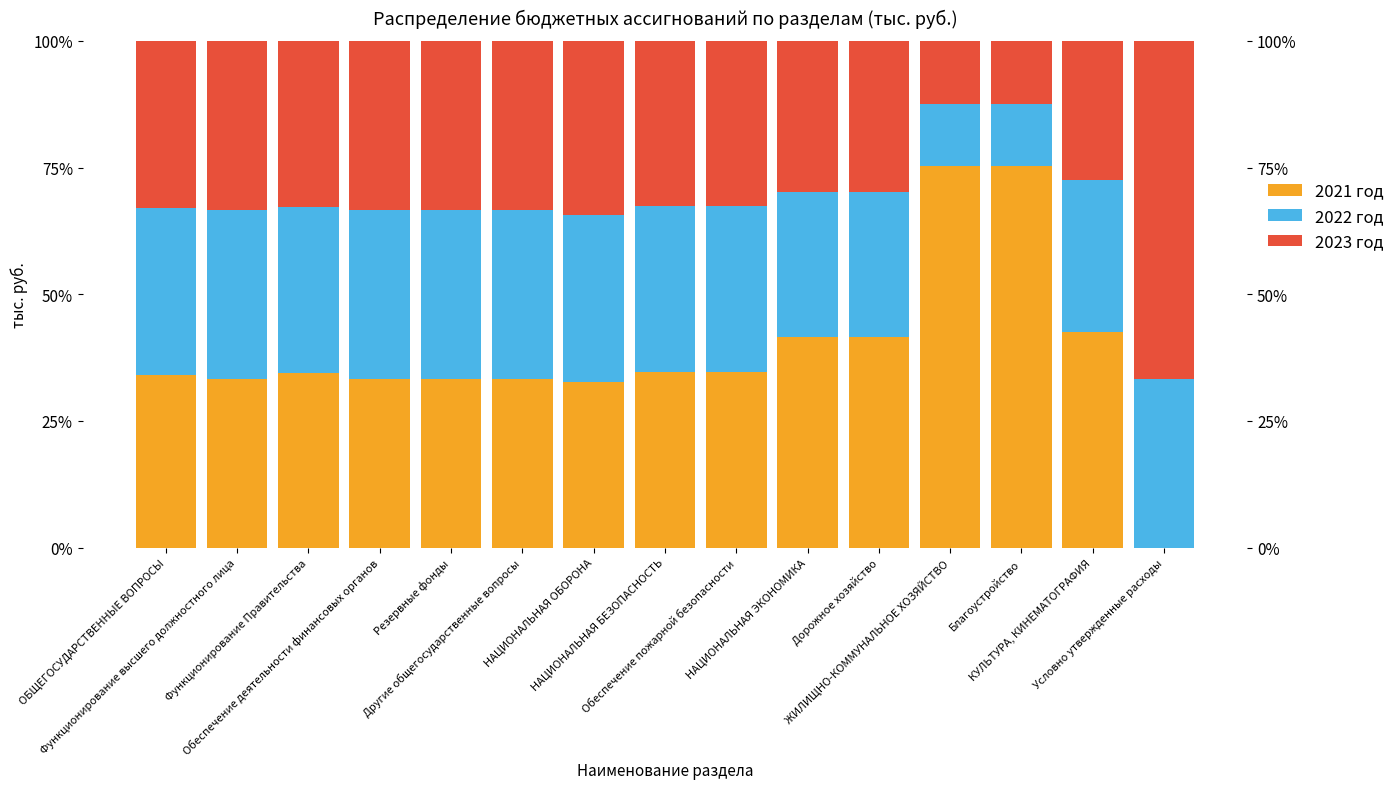

What is the label of the 5th bar from the left?

Резервные фонды